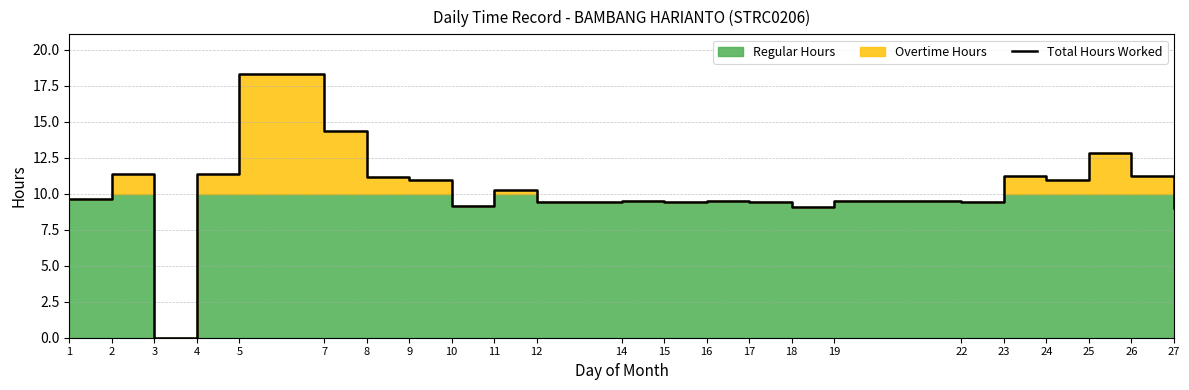

Which label corresponds to the largest value in the chart?

5